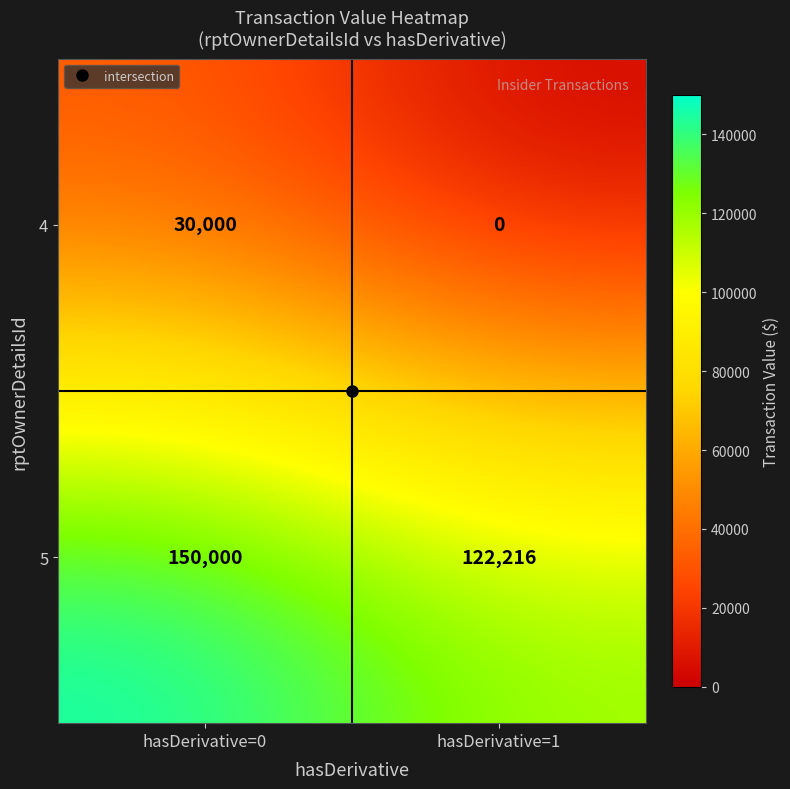

Read the 5 value at hasDerivative=0, to the nearest 50.

150000